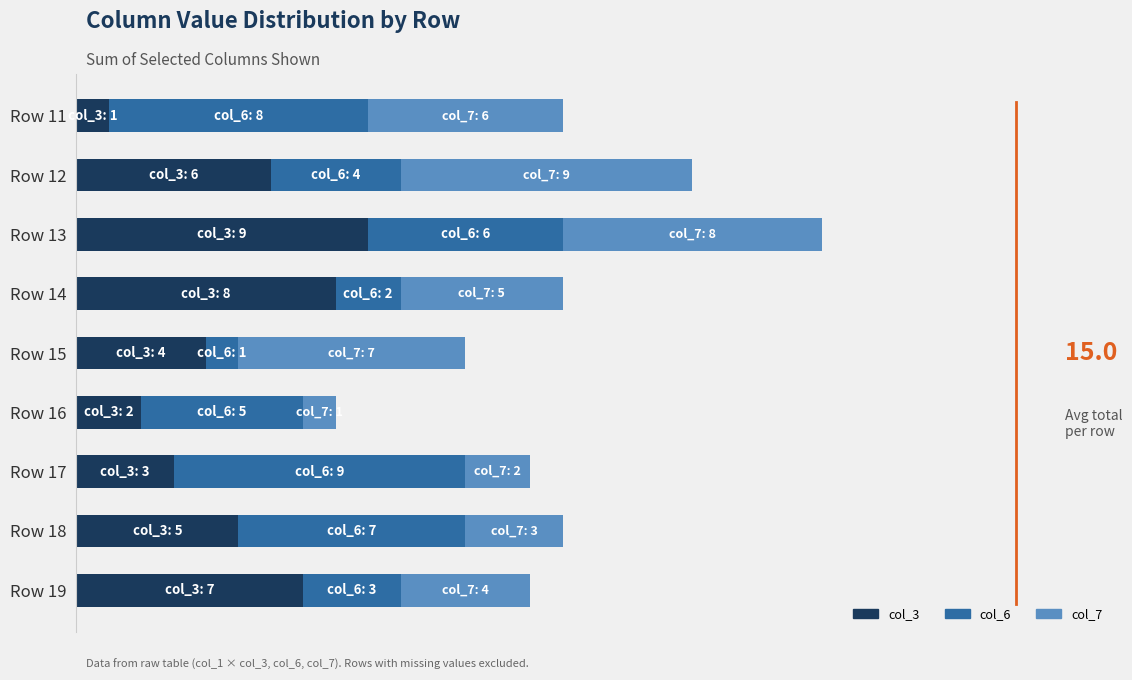

What are all the series names shown in the legend?

col_3, col_6, col_7